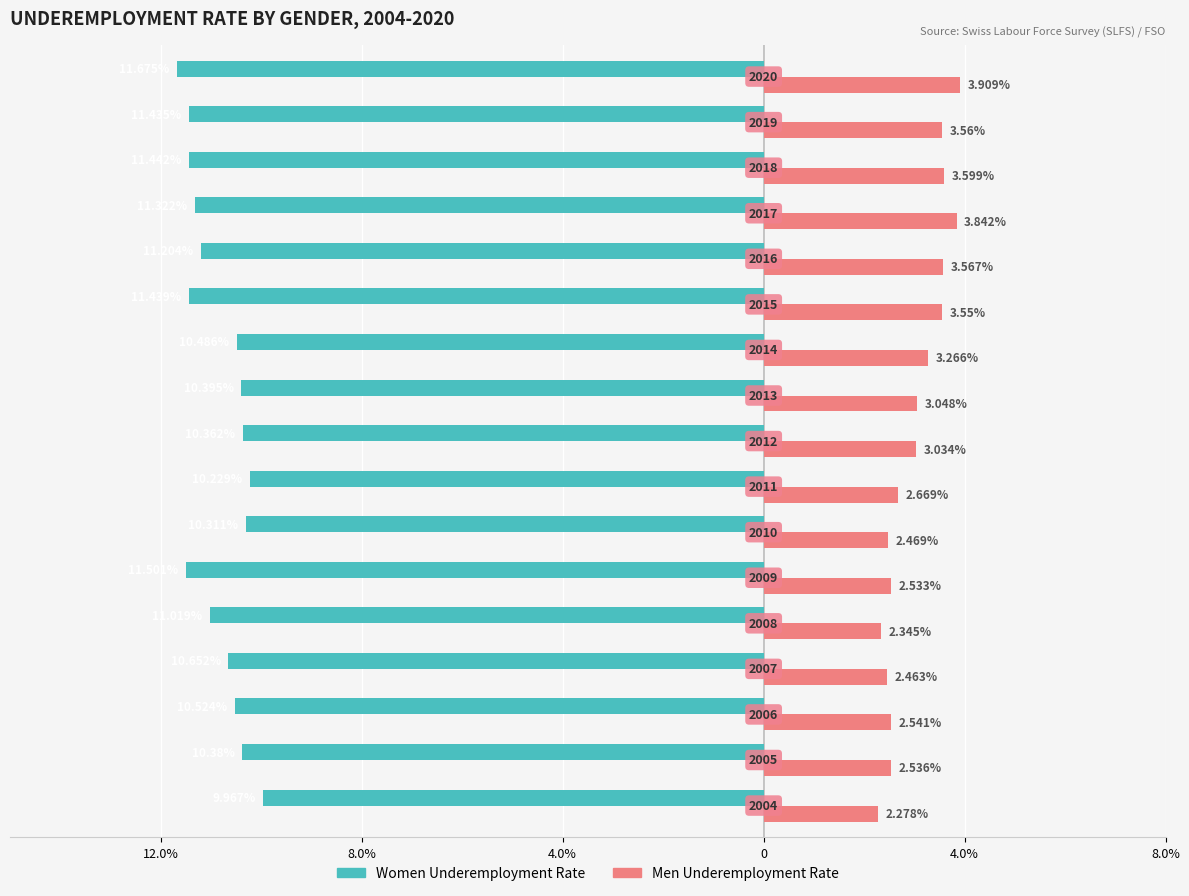

The Unemployed series shows 4.8 at 7. True or false?

False